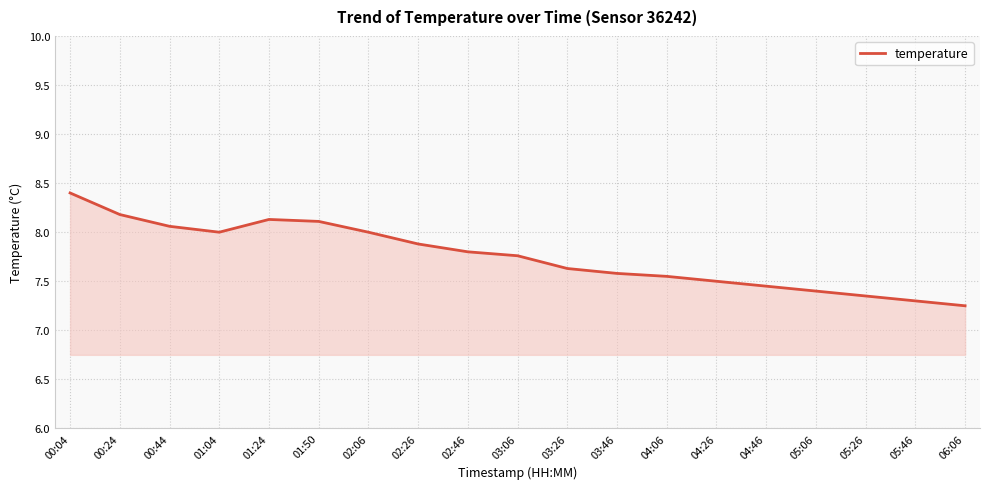

What is the maximum value shown in the chart?

8.4